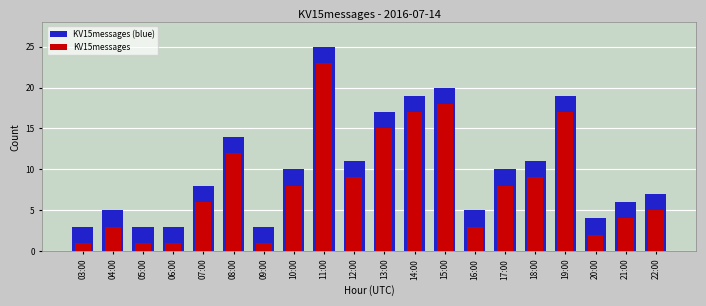

At which category is the sum across all series the highest?

11:00